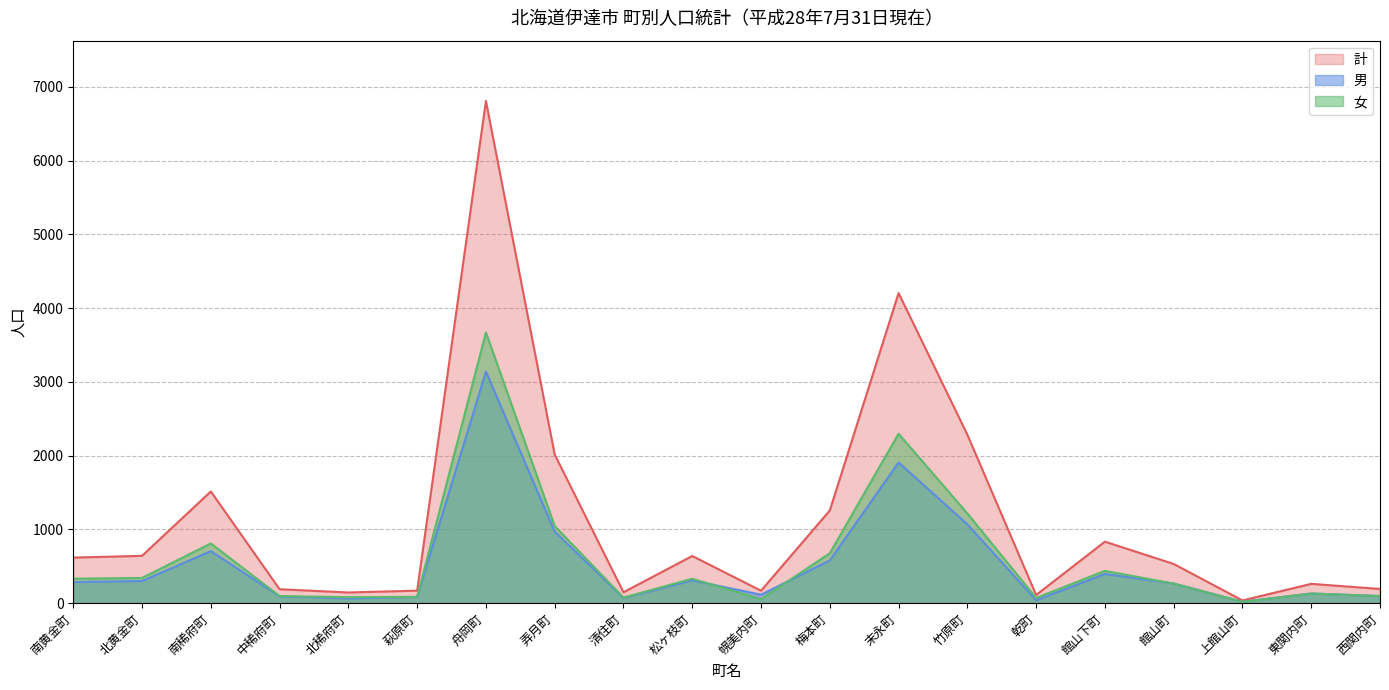

How many lines are shown in the chart?

3